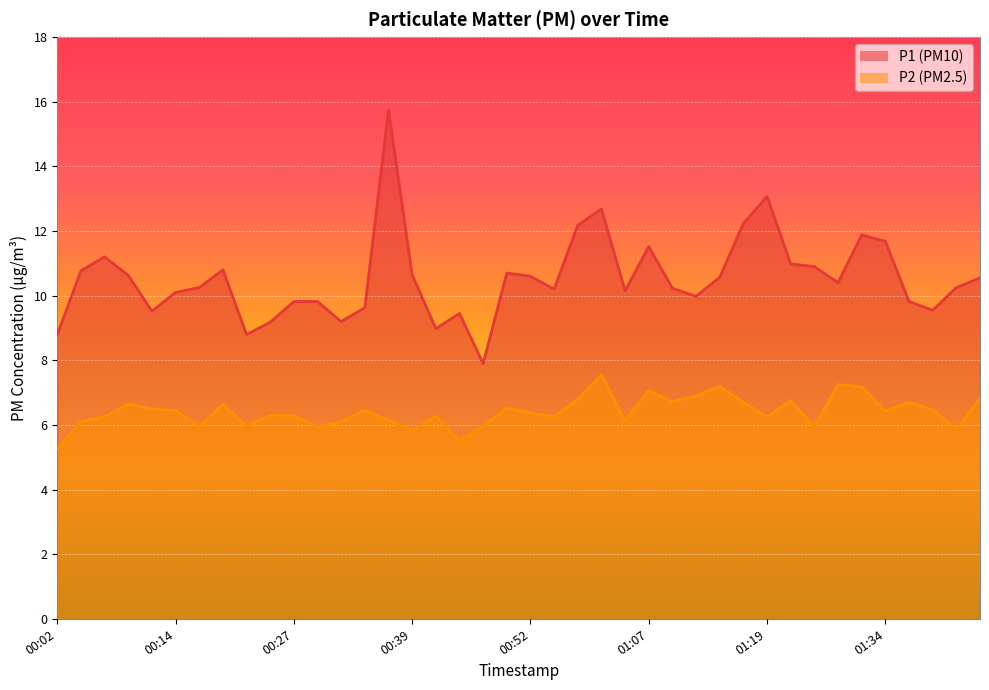

How many distinct data groups are displayed?

2